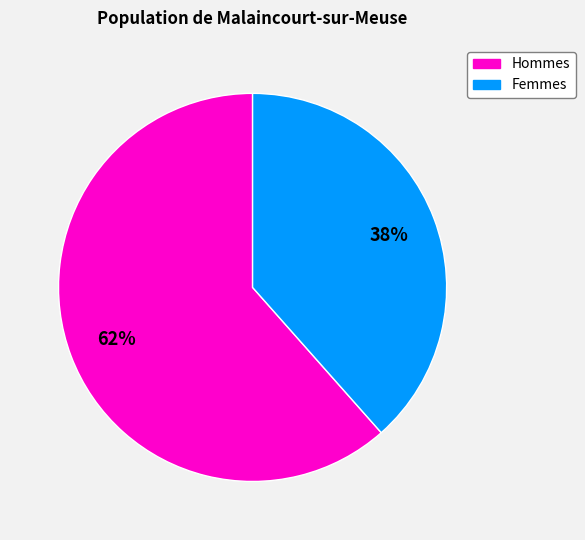

To the nearest percent, what is the average slice percentage?

50%